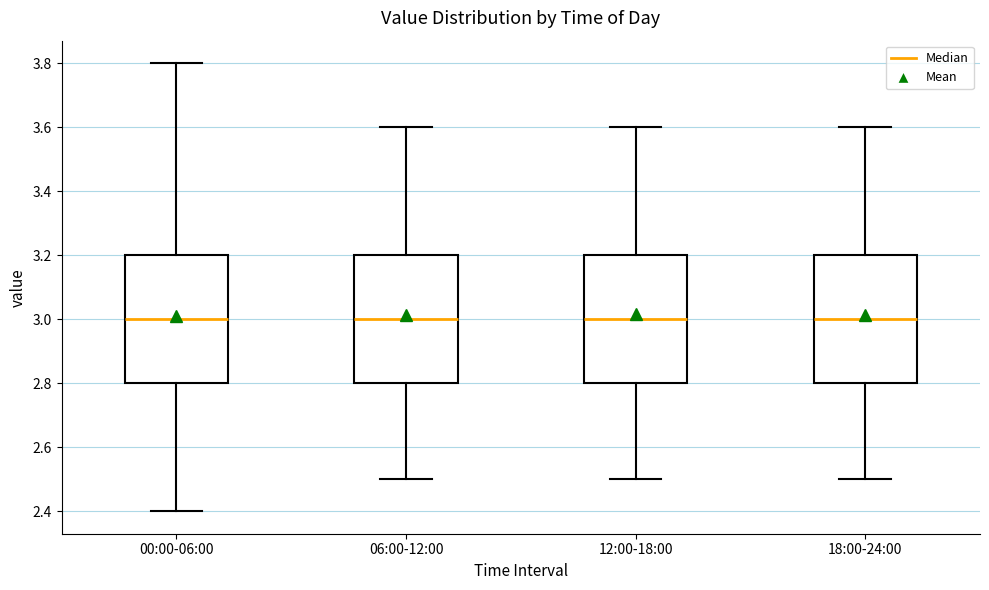

Reading left to right, transcribe this box plot: for each box, give where its median line is, the range the box spans, and where its two whiskers end, as read against the y-axis. The values are not printed on the chart, so give them approximately, as read against the axis.

00:00-06:00: median 3.0, box 2.8 to 3.2, whiskers 2.4 to 3.8
06:00-12:00: median 3.0, box 2.8 to 3.2, whiskers 2.5 to 3.6
12:00-18:00: median 3.0, box 2.8 to 3.2, whiskers 2.5 to 3.6
18:00-24:00: median 3.0, box 2.8 to 3.2, whiskers 2.5 to 3.6